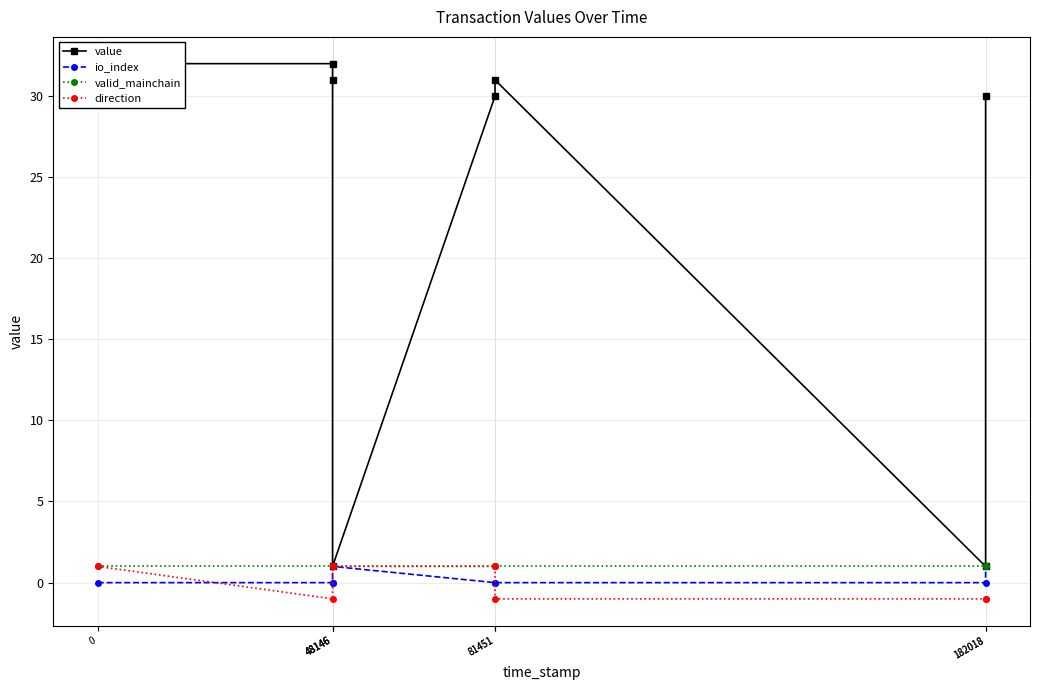

What are all the series names shown in the legend?

value, io_index, valid_mainchain, direction